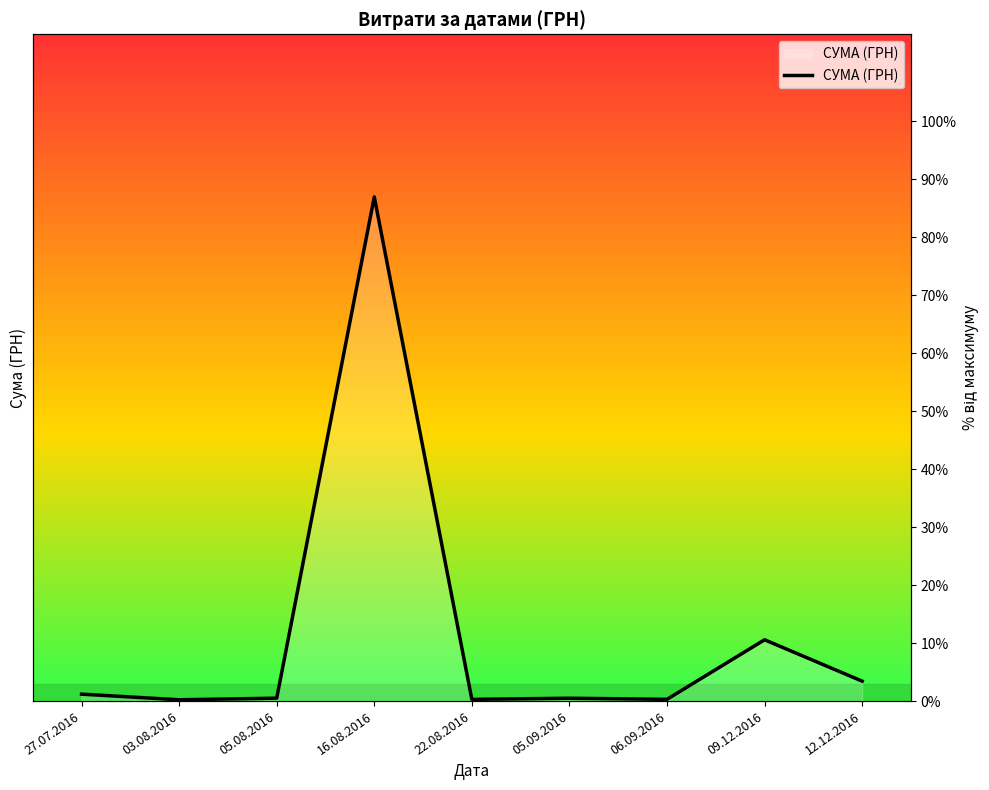

Does the chart display data point markers on the line(s)?

No